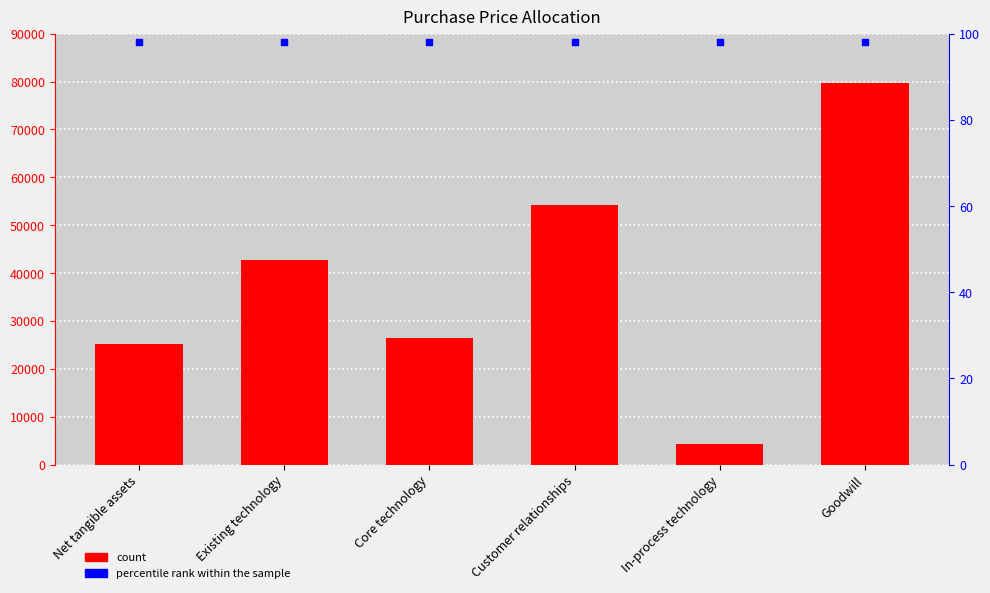

Which series has the largest Y range (max minus min)?

col_2